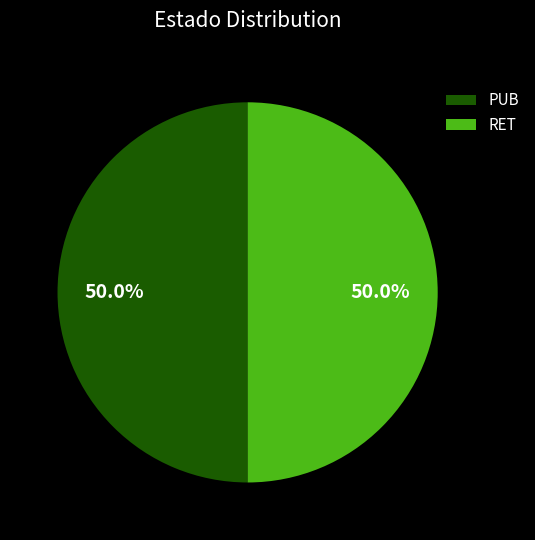

What is the ratio of the value at RET to the value at PUB?

1.0